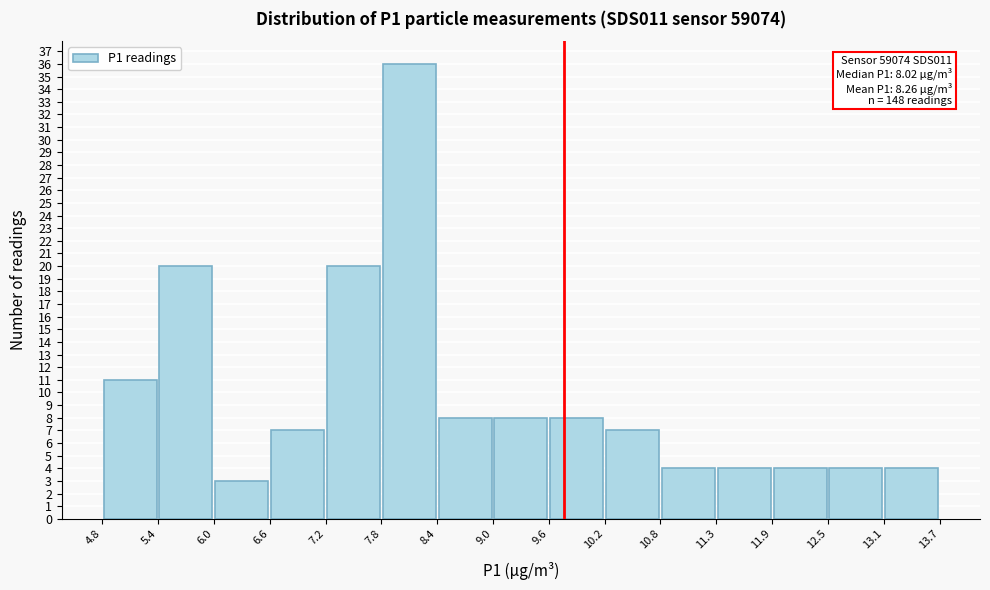

Which range on the x-axis has the tallest bar?

7.8 to 8.4